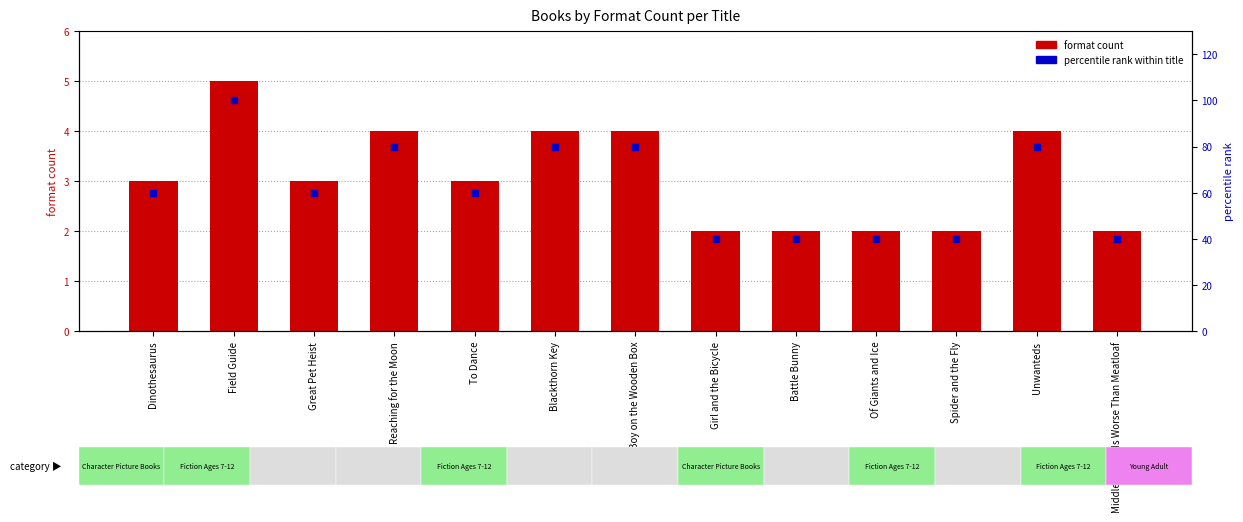

At which category is the sum across all series the highest?

Field Guide